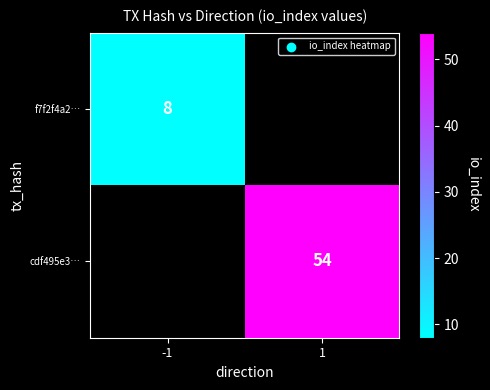

The value of f7f2f4a2… at -1 is 8. True or false?

True